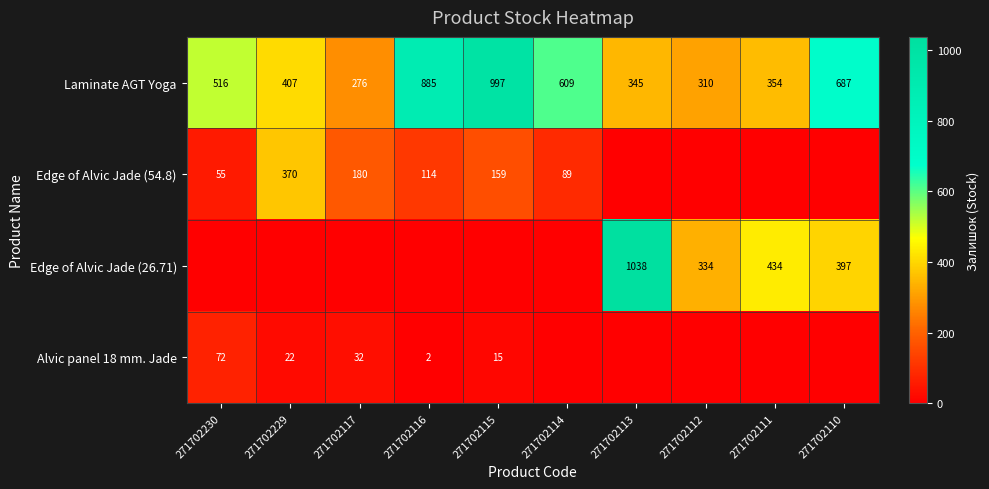

Is the value of Edge of Alvic Jade (26.71) at 271702113 greater than the value of Alvic panel 18 mm. Jade at 271702116?

Yes